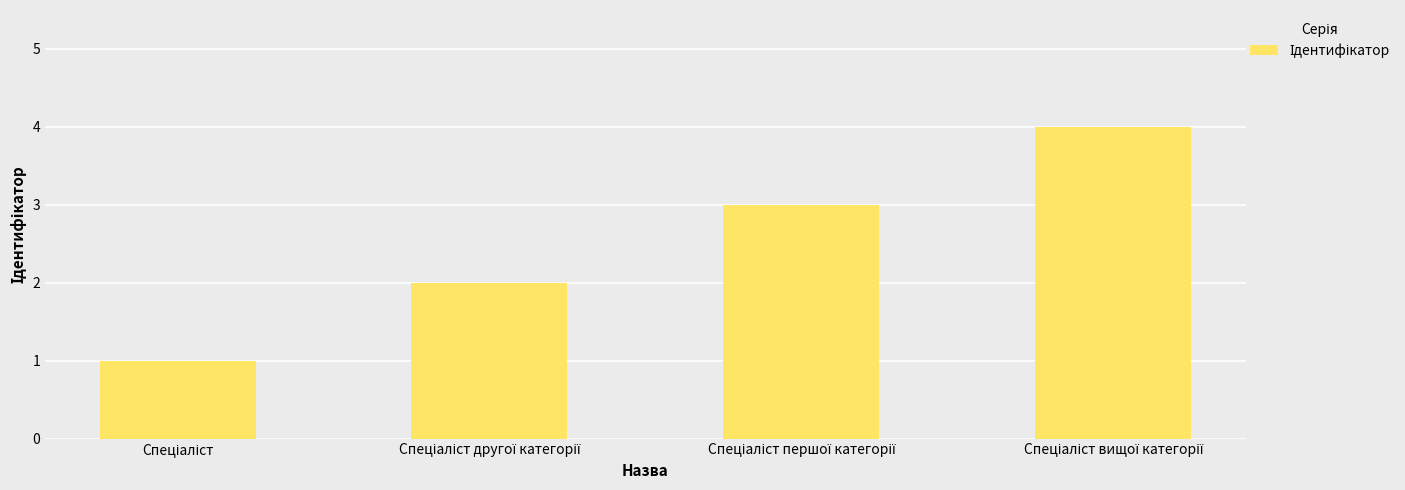

Reading right to left, what are all the values shown in this chart?

4	3	2	1